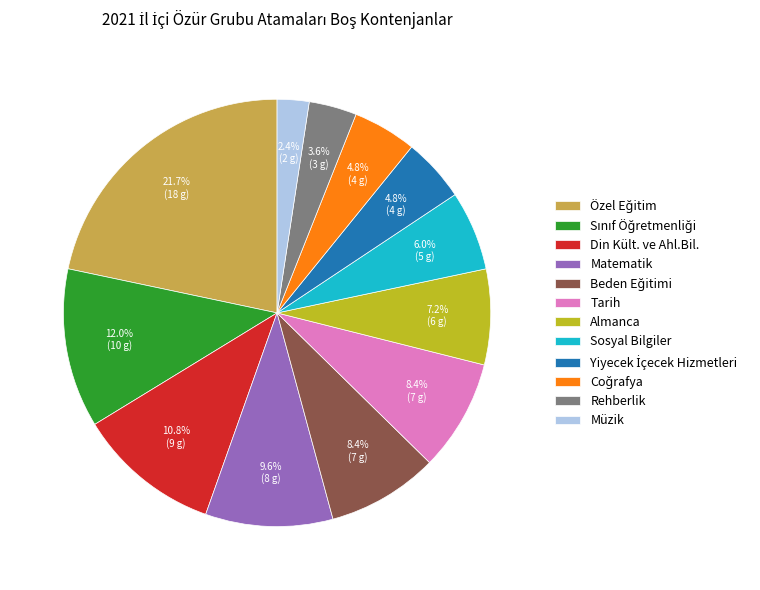

Does Tarih represent more than half of the total?

No